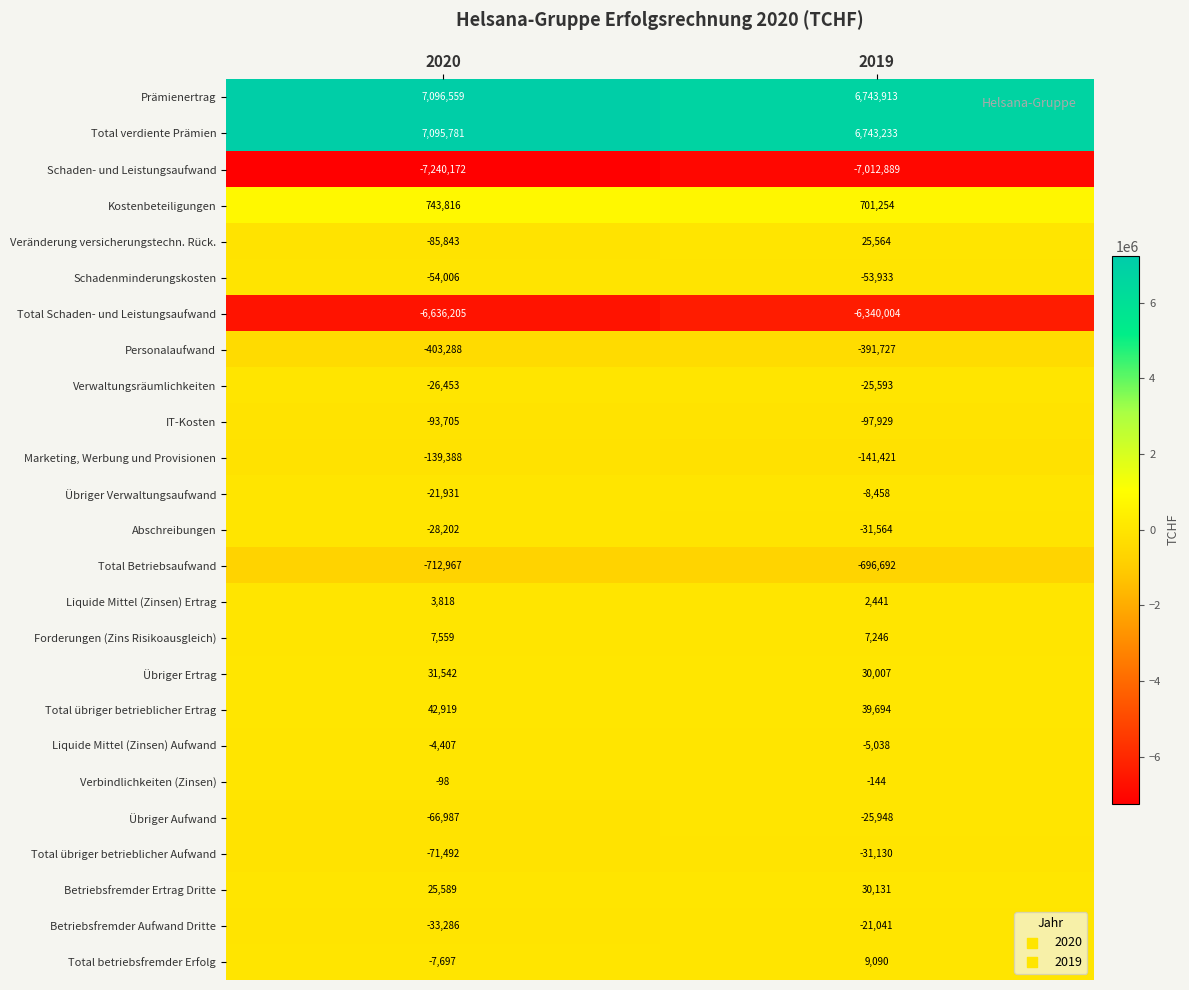

What is the approximate value of Total übriger betrieblicher Aufwand at 2019, to the nearest 100?

-31100